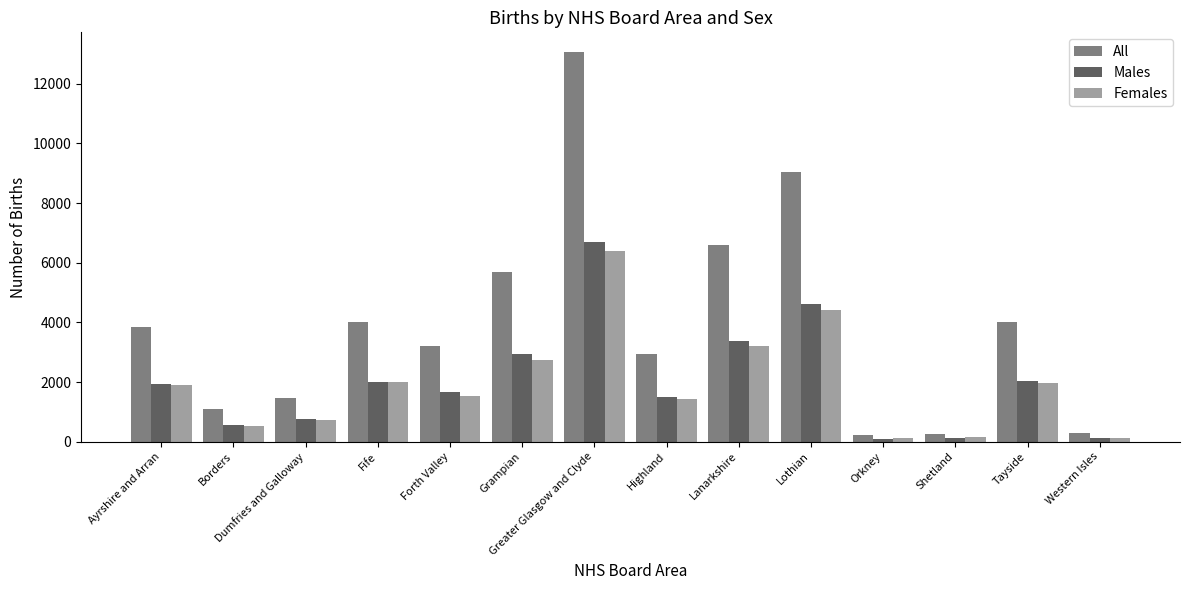

What is the label of the 6th bar from the right?

Lanarkshire